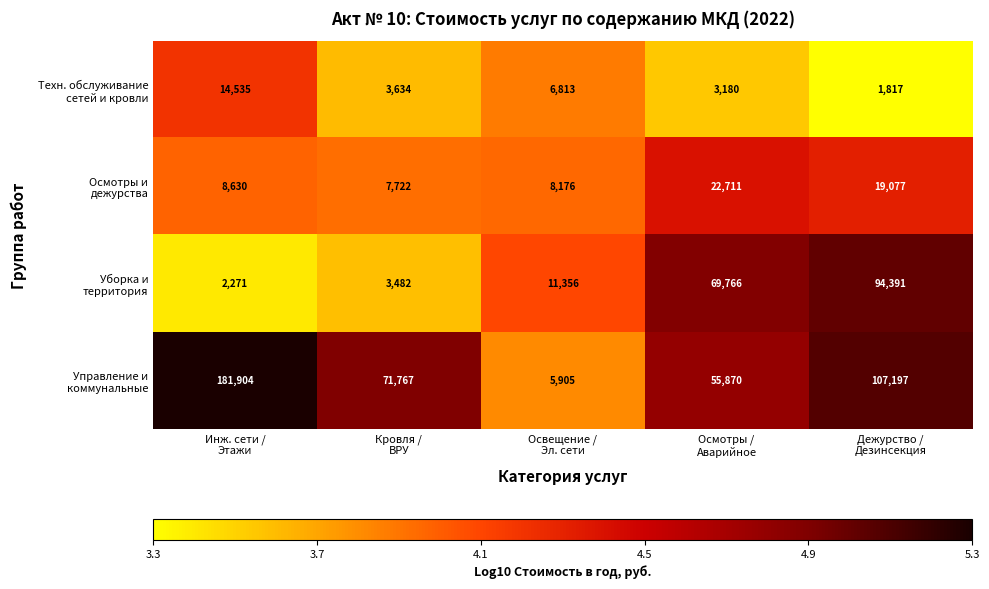

List the labels in order of Управление и коммунальные value, smallest first.

Освещение / Эл. сети, Осмотры / Аварийное, Кровля / ВРУ, Дежурство / Дезинсекция, Инж. сети / Этажи